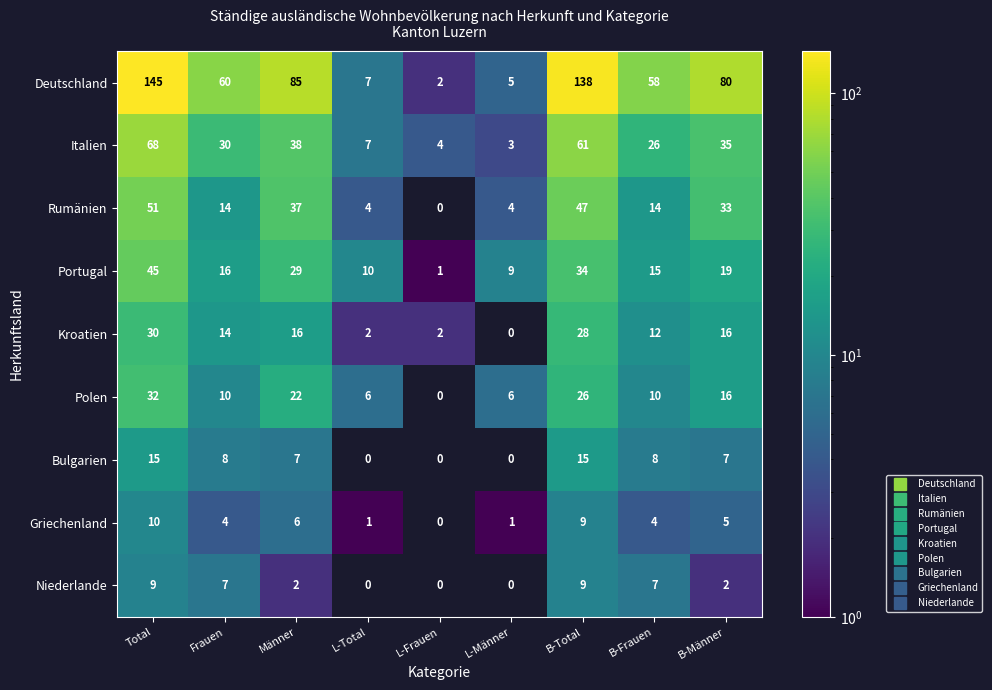

Rank the series by their maximum value, from lowest to highest.

Niederlande, Griechenland, Bulgarien, Kroatien, Polen, Portugal, Rumänien, Italien, Deutschland